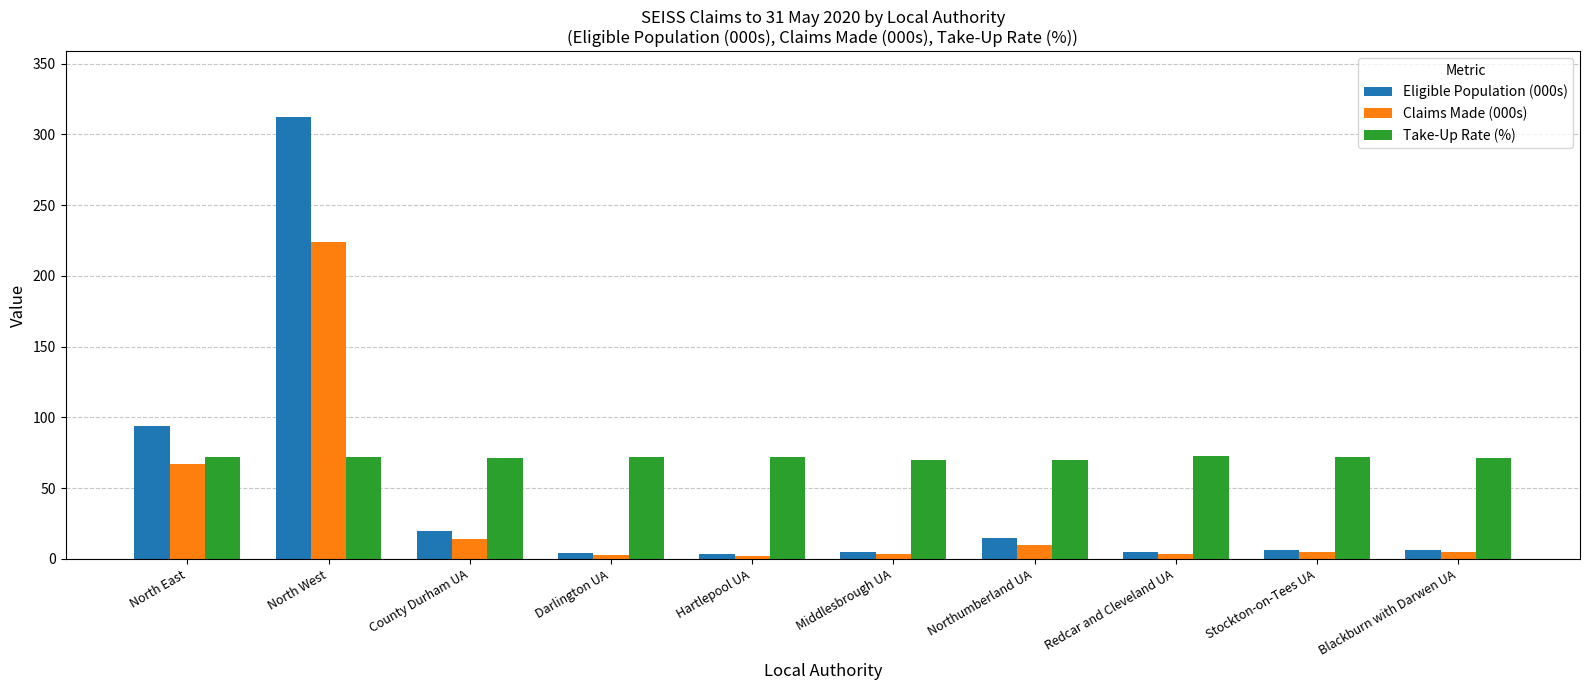

Which category has the highest value across all series?

North West